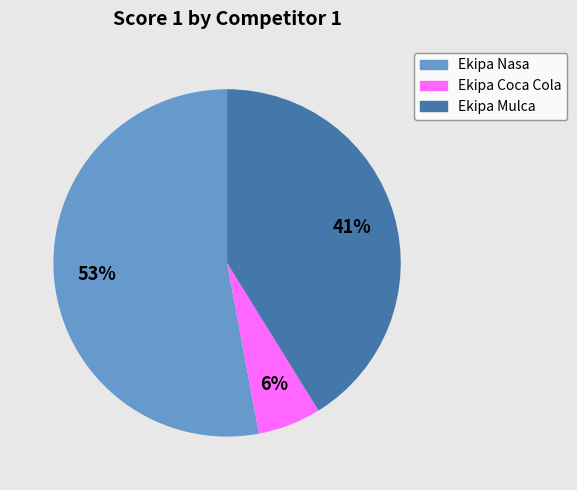

Does Ekipa Nasa represent more than half of the total?

Yes